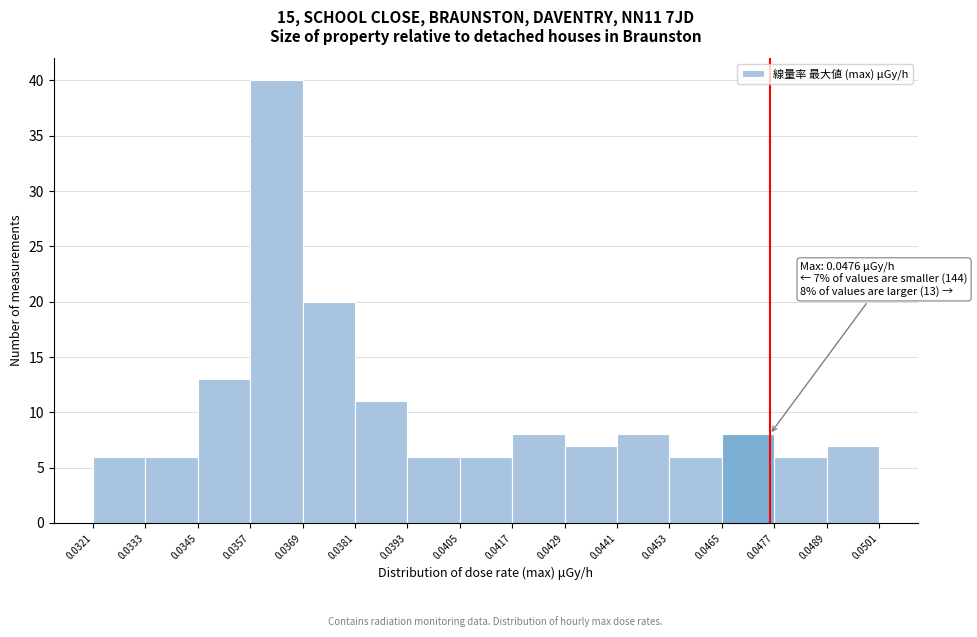

Which range on the x-axis has the tallest bar?

0.0357 to 0.0369